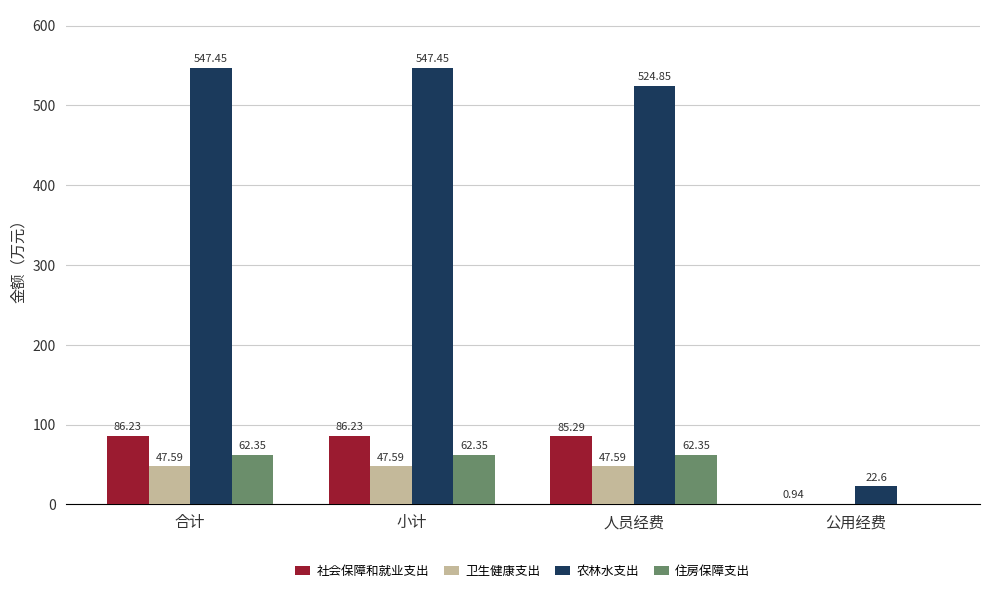

True or false: 农林水支出 has a value of 226.8 at 小计.

False